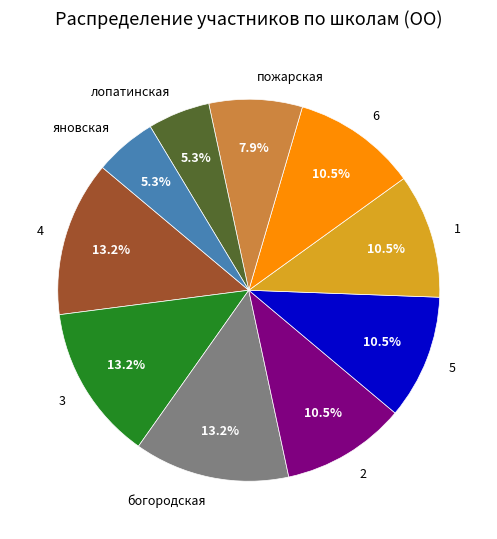

Does пожарская account for over 50% of the chart?

No